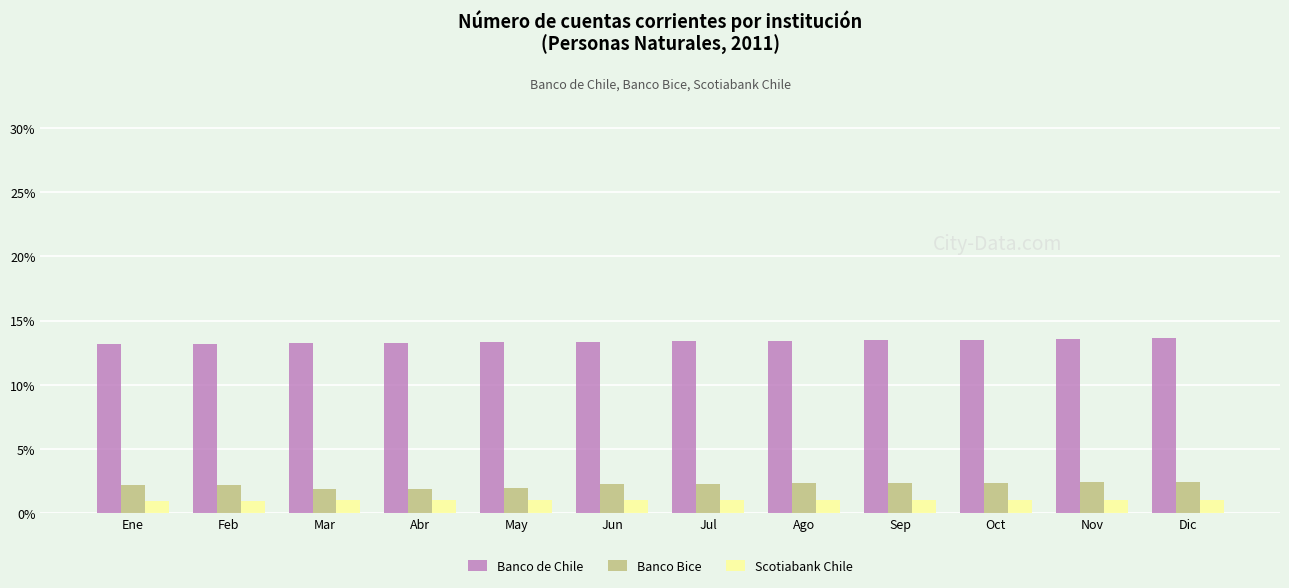

What is the value of the Banco Bice bar at the 3rd from the left?

1.9